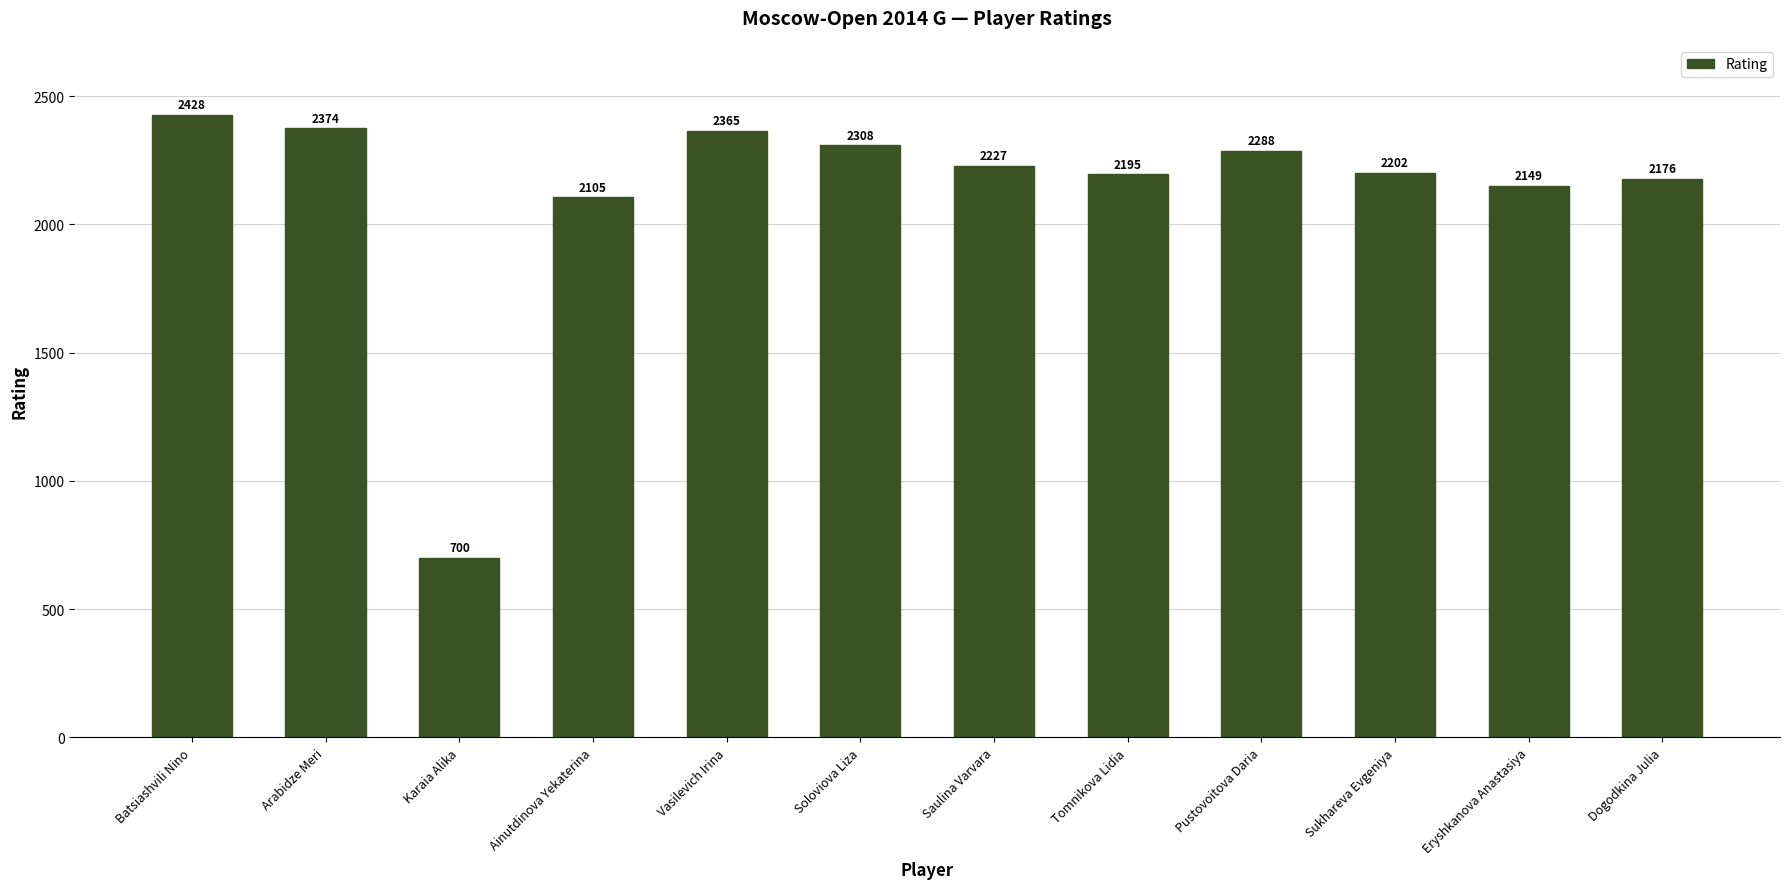

What is the difference between the maximum and minimum values?

1728